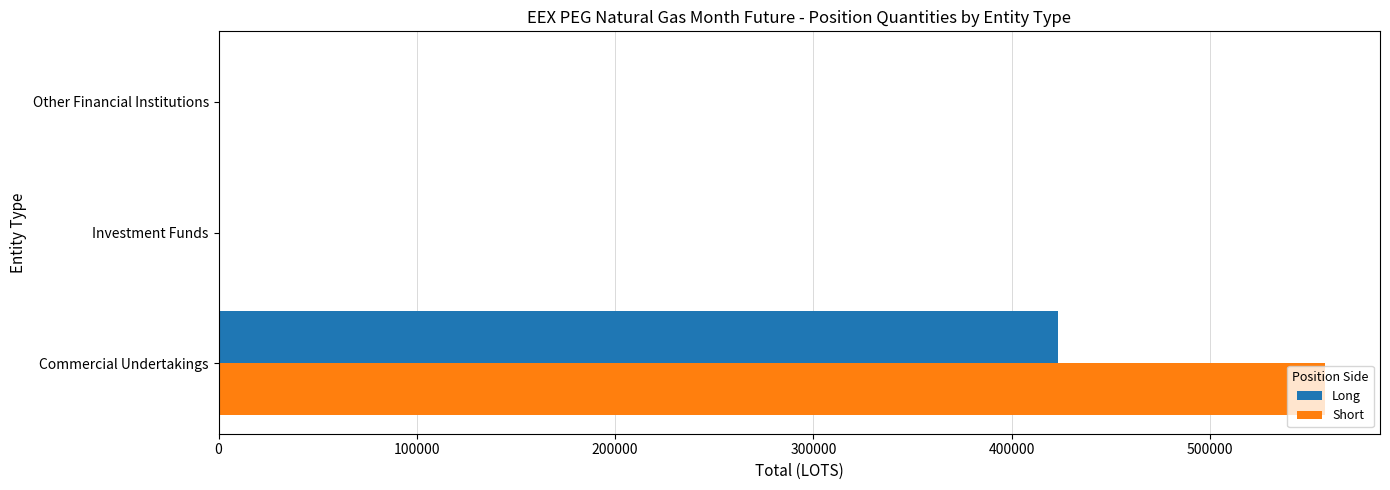

True or false: Short has a value of 0 at Investment Funds.

True